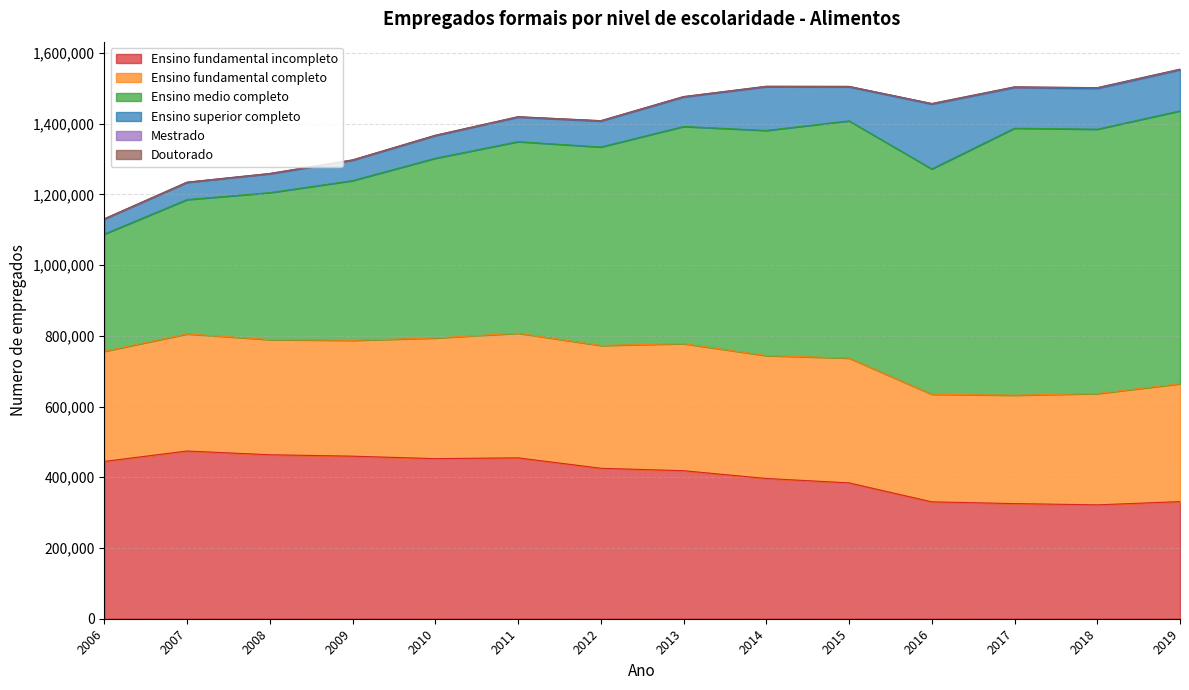

Between 2008 and 2019, which series saw the biggest shift?

Ensino medio completo